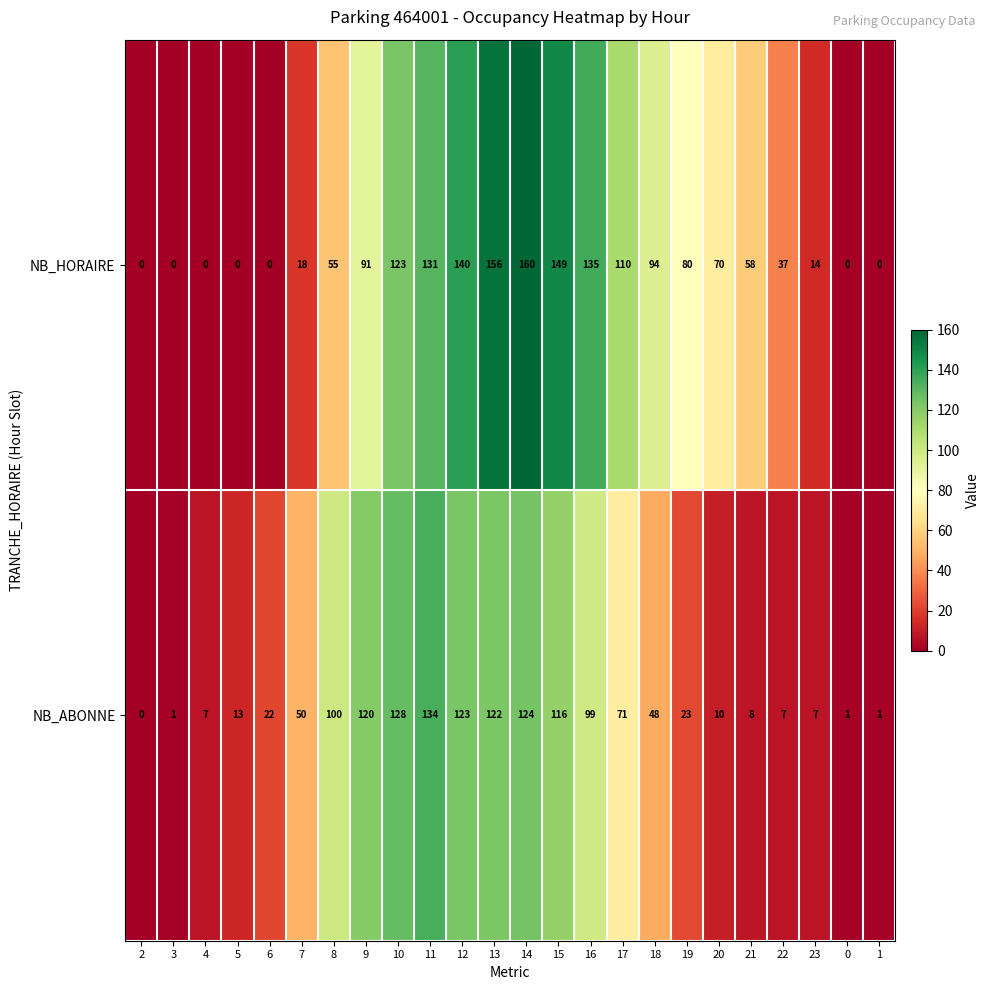

At 15, list the series in order from smallest to largest.

NB_ABONNE, NB_HORAIRE